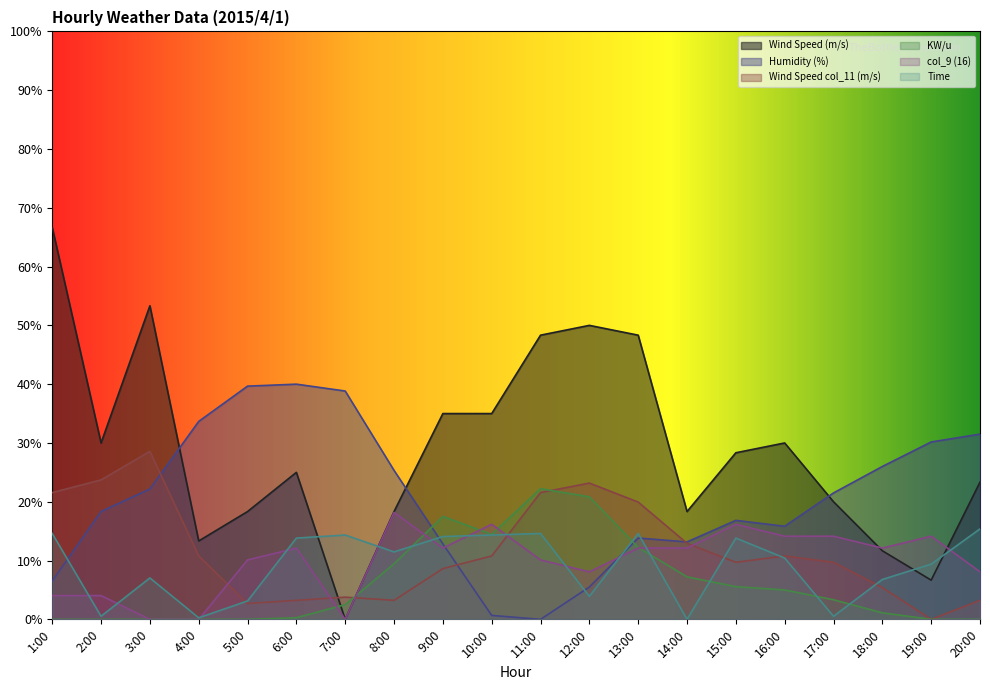

How many positive values does the Humidity (%) series have?

19